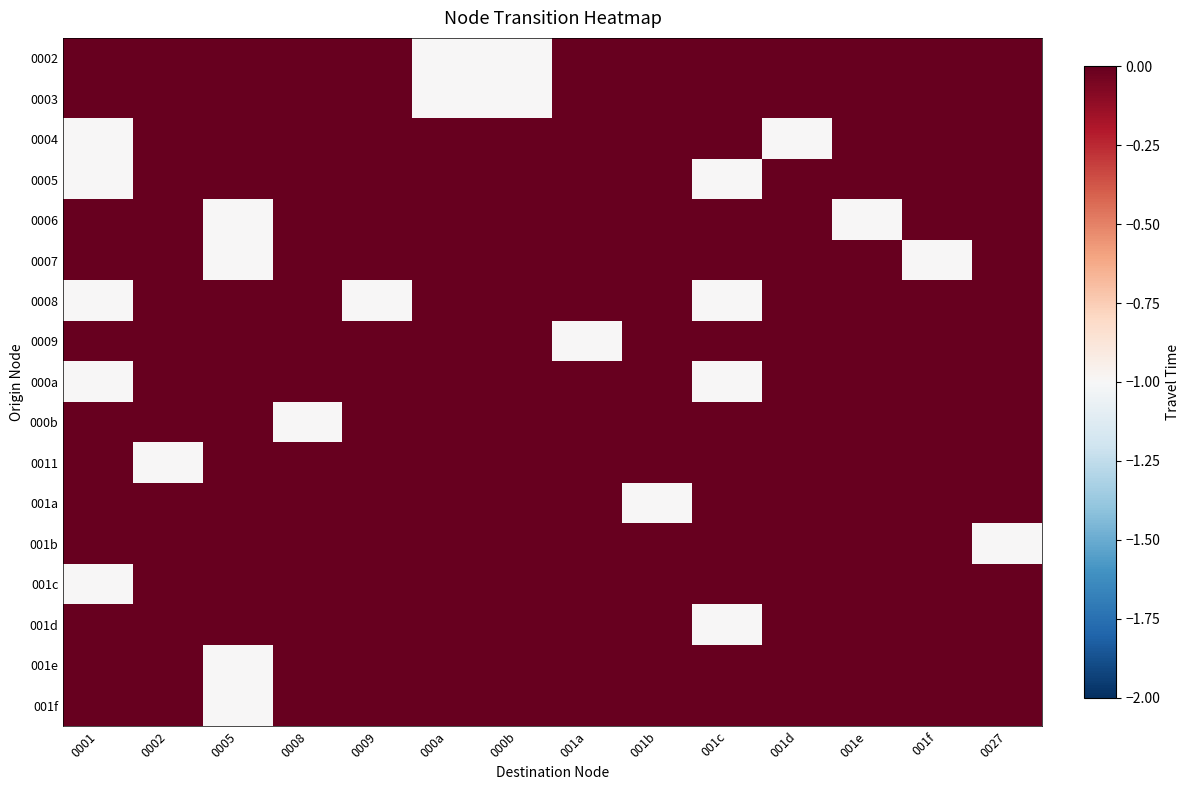

What is the minimum value shown in the chart?

-1